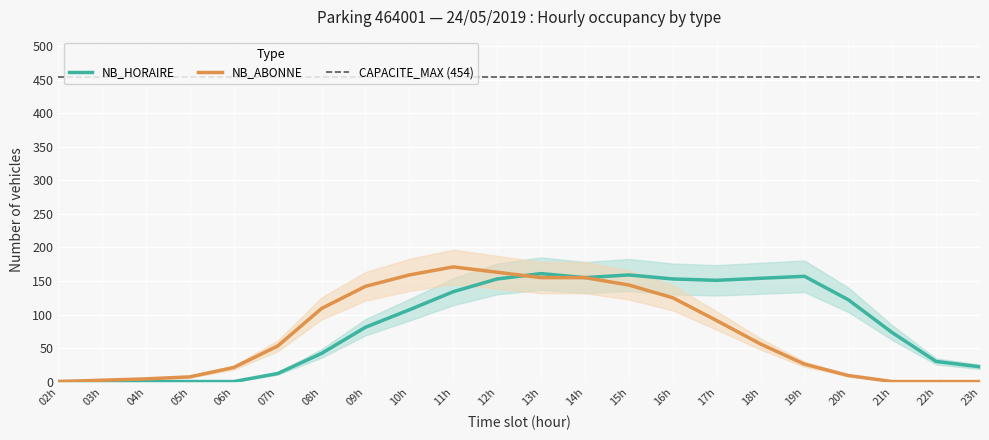

Is it true that NB_ABONNE equals 87 at 13h?

False